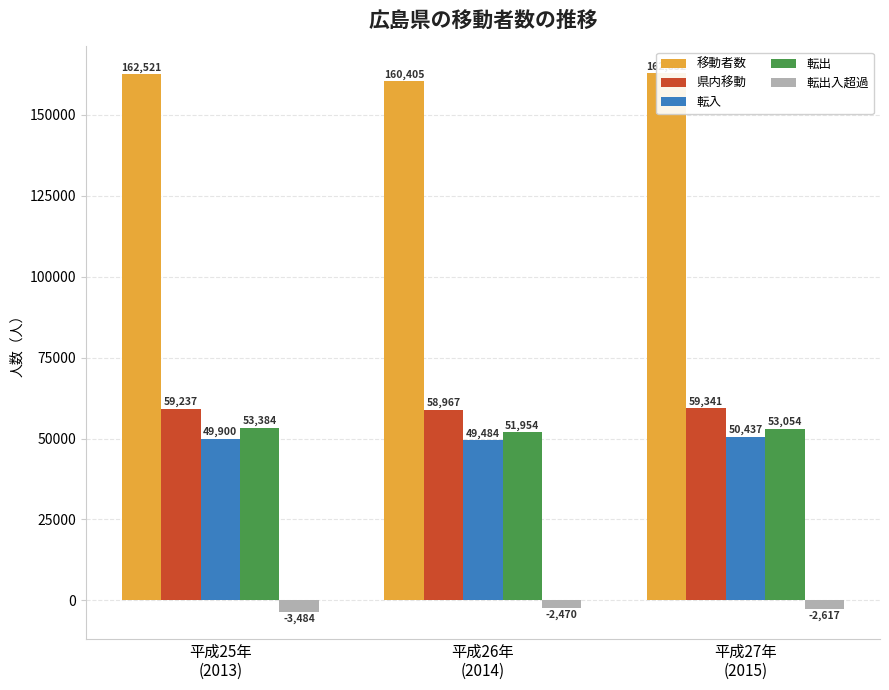

The value of 転入 at 平成25年
(2013) is 49900. True or false?

True